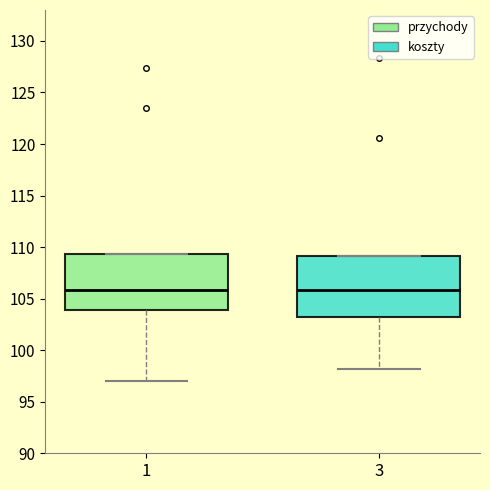

Reading left to right, read every box against the y-axis: the position of its median line, the range the box covers, and the ends of its whiskers. The values are not printed on the chart, so give them approximately, as read against the axis.

1: median 106.0, box 104.0 to 109.5, whiskers 97.0 to 109.5
3: median 106.0, box 103.0 to 109.0, whiskers 98.0 to 109.0